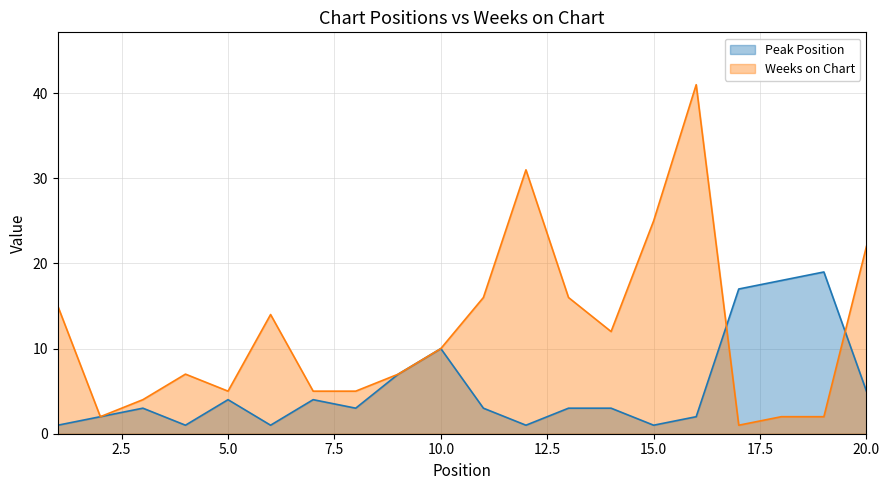

How many data points in Peak Position are above 3?

8